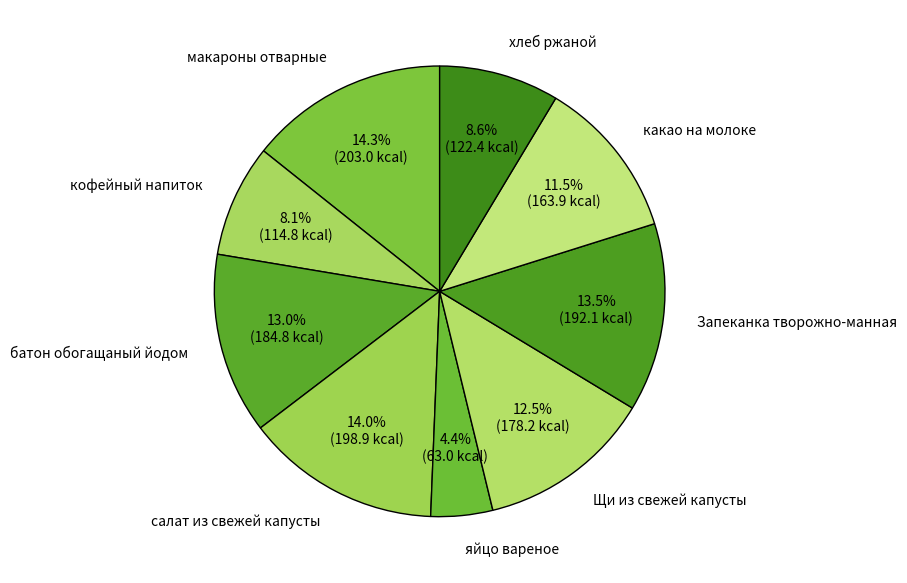

To the nearest percent, what is the combined percentage of Щи из свежей капусты and кофейный напиток?

21%